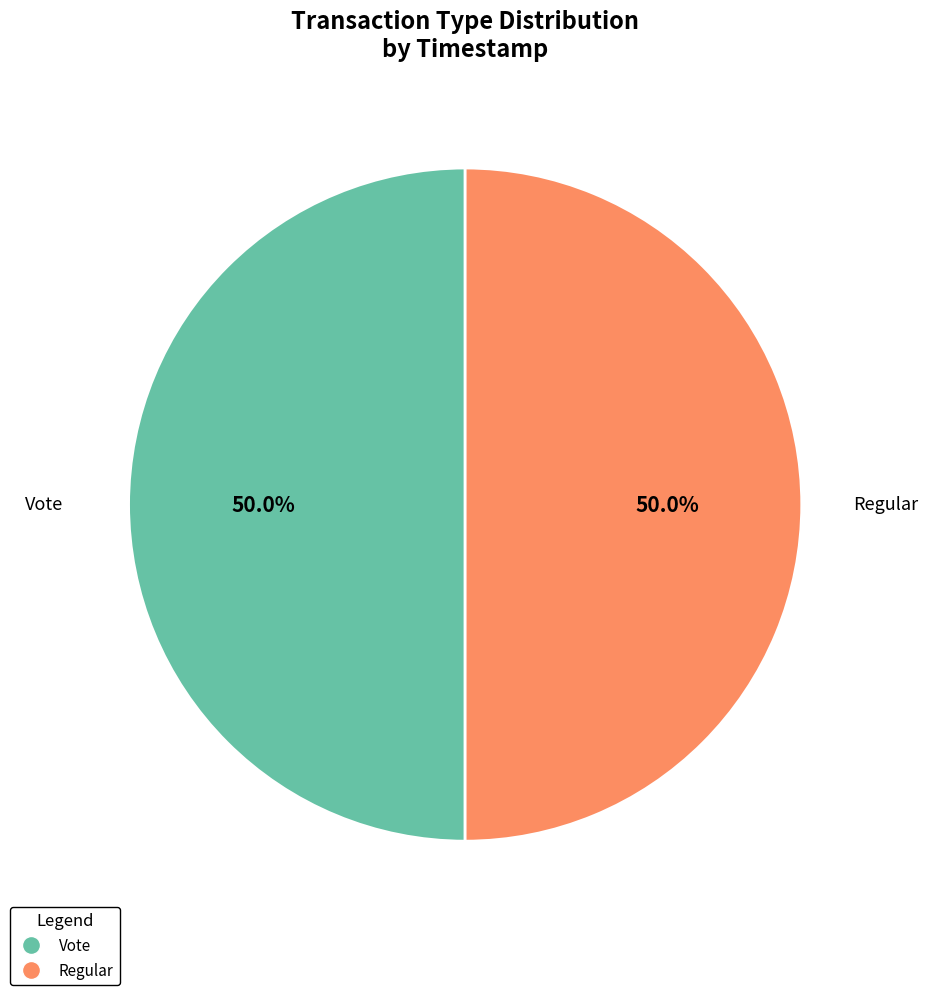

The Vote slice represents 60% of the pie. True or false?

False